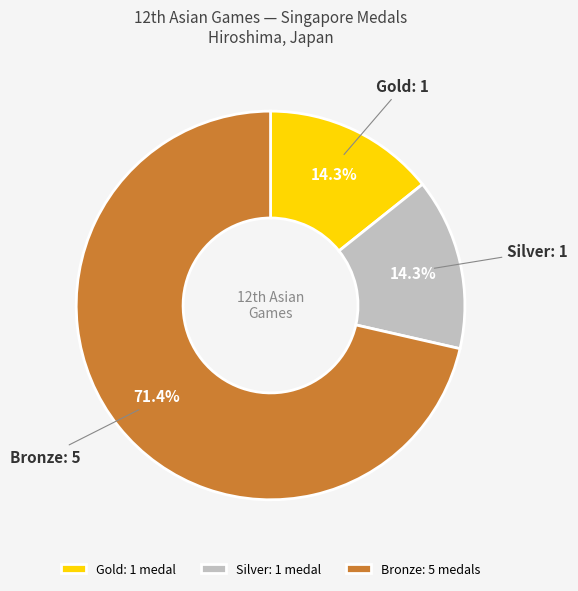

How much of the chart is everything except Silver?

85.7%